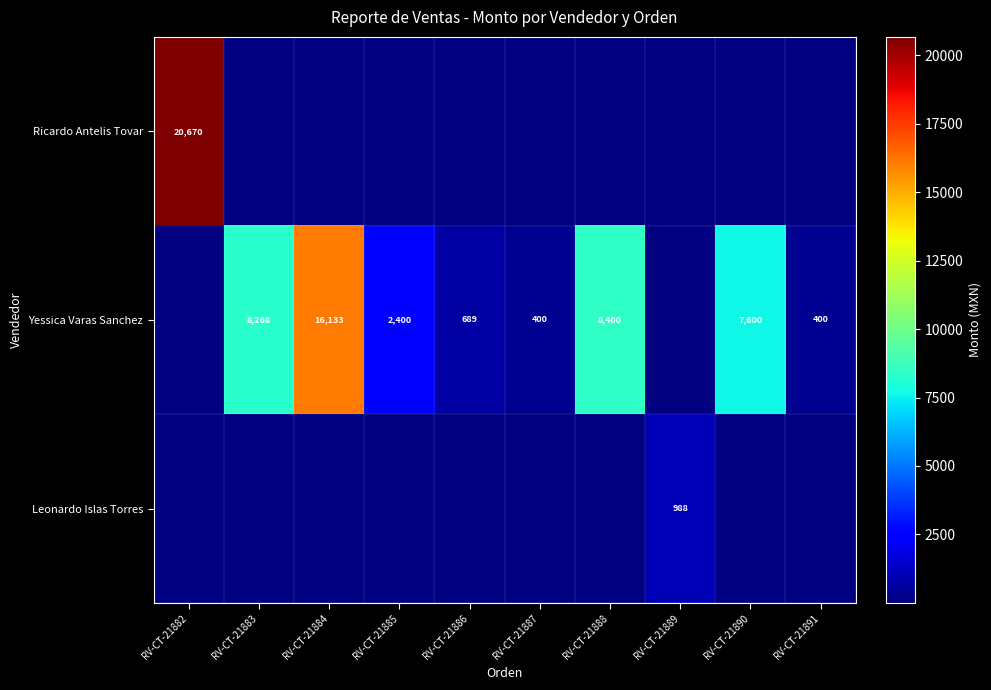

The Yessica Varas Sanchez series shows 144 at RV-CT-21891. True or false?

False